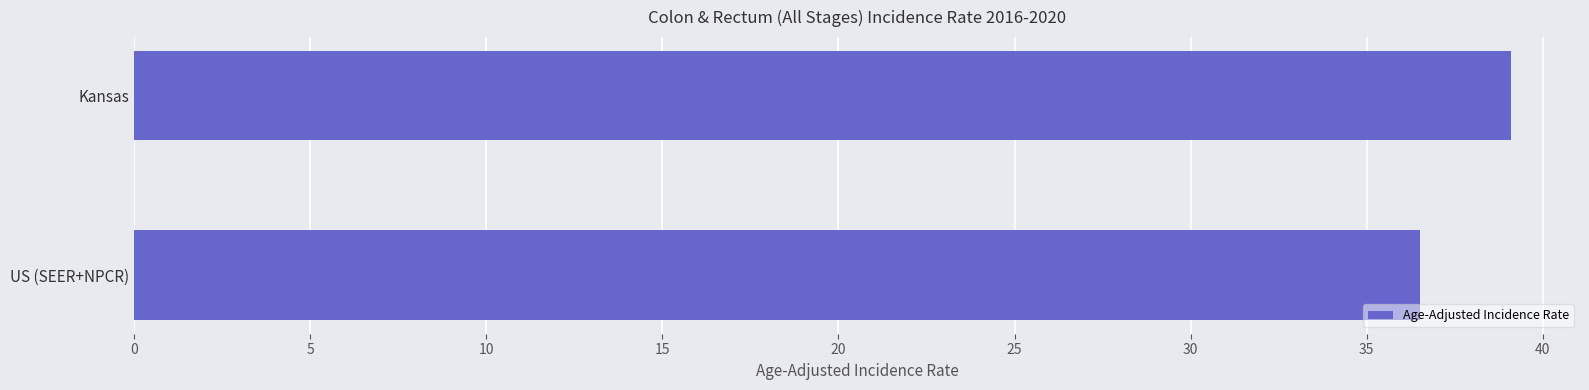

Reading top to bottom, extract all data points from this chart.

Kansas=39.1	US (SEER+NPCR)=36.5